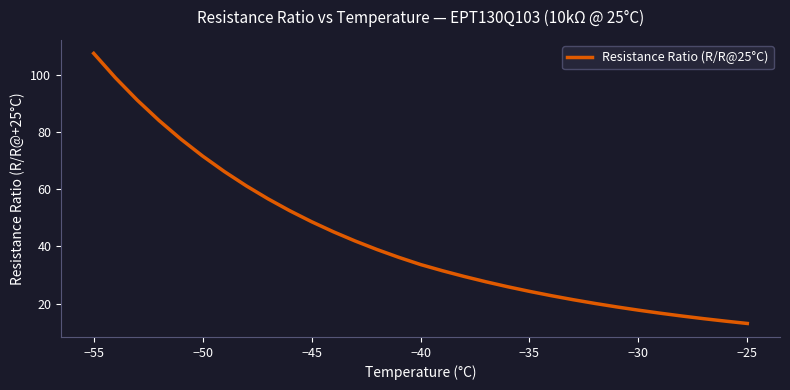

What is the smallest value displayed?

13.0